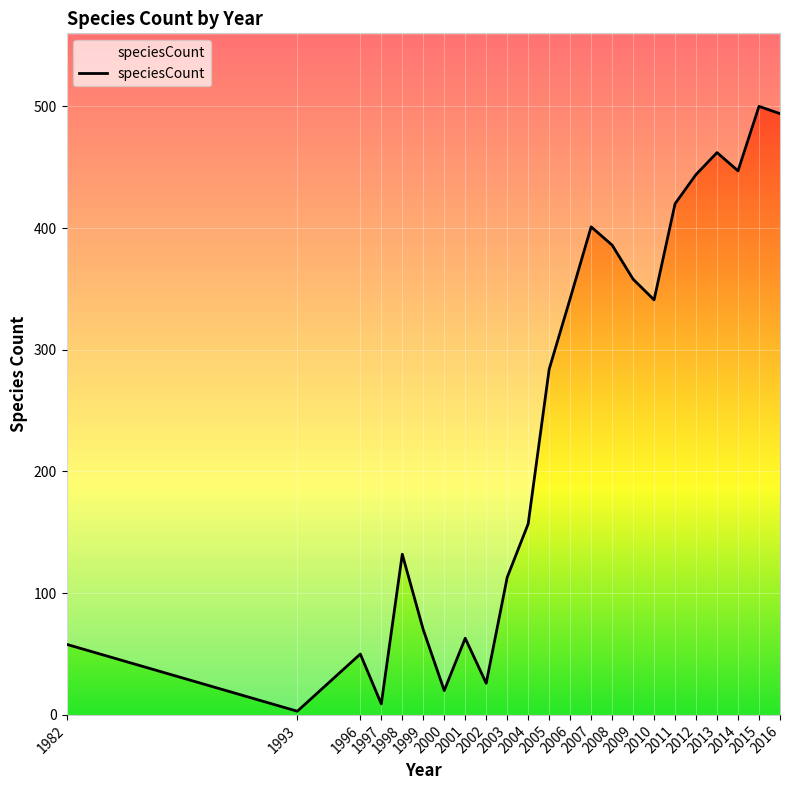

Reading left to right, what are all the values shown in this chart?

1982=58	1993=3	1996=50	1997=9	1998=132	1999=70	2000=20	2001=63	2002=26	2003=113	2004=157	2005=284	2006=342	2007=401	2008=386	2009=358	2010=341	2011=420	2012=444	2013=462	2014=447	2015=500	2016=494